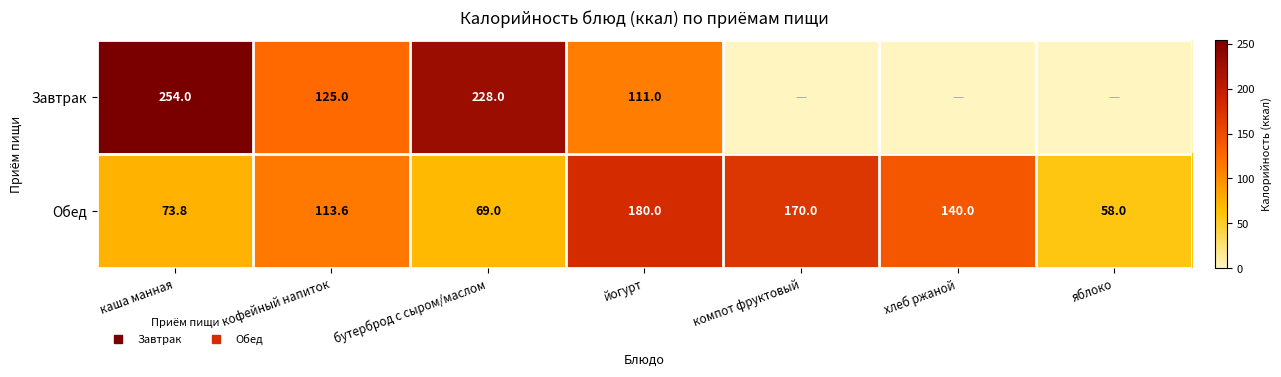

Which series changed the most between компот фруктовый and хлеб ржаной?

Обед